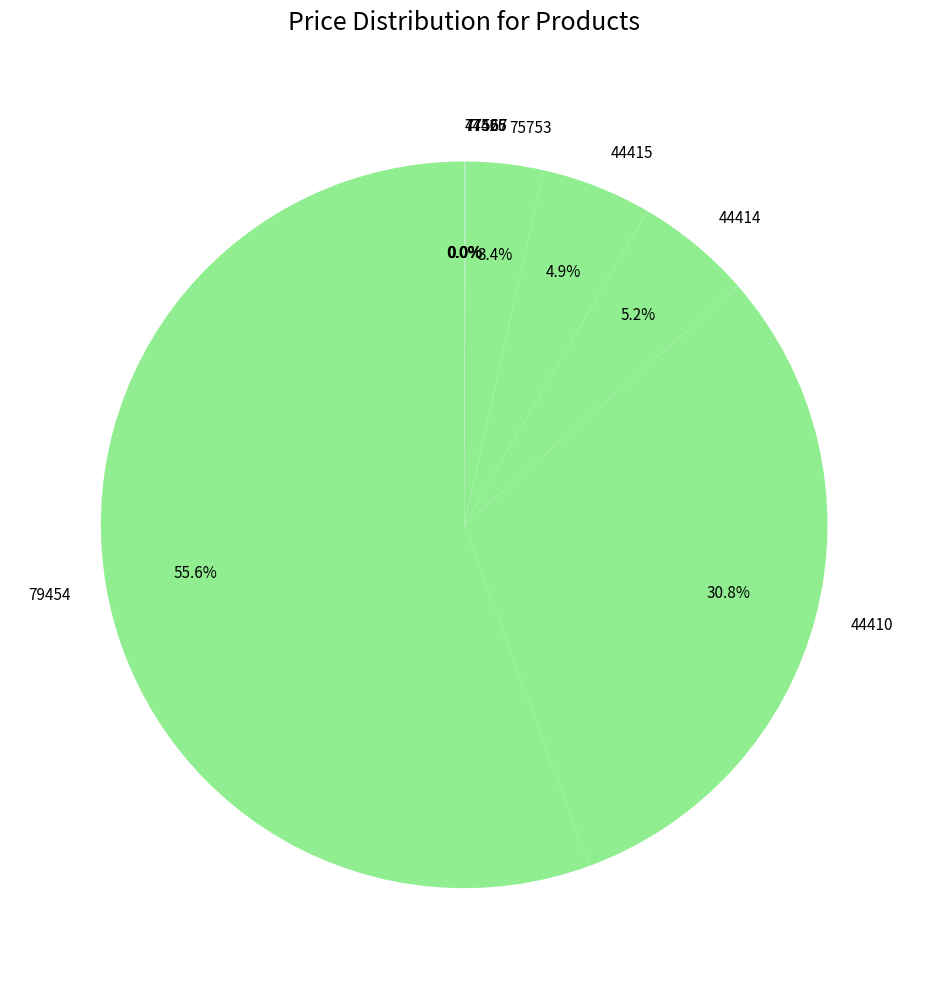

How much of the chart is everything except 75753?

96.6%